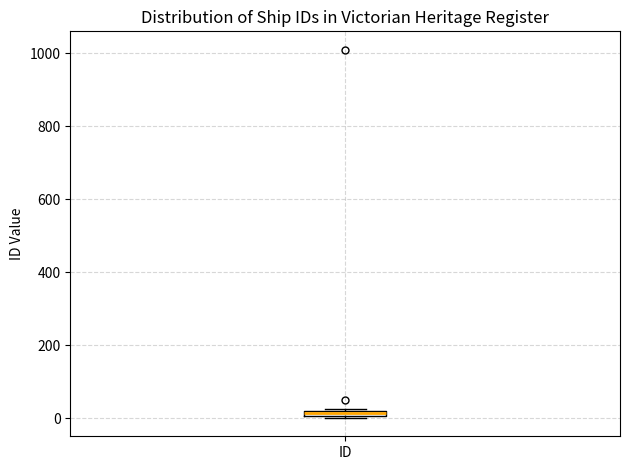

Where is the lower edge of the box for ID on the y-axis? The values are not printed on the chart, so give them approximately, as read against the axis.

0